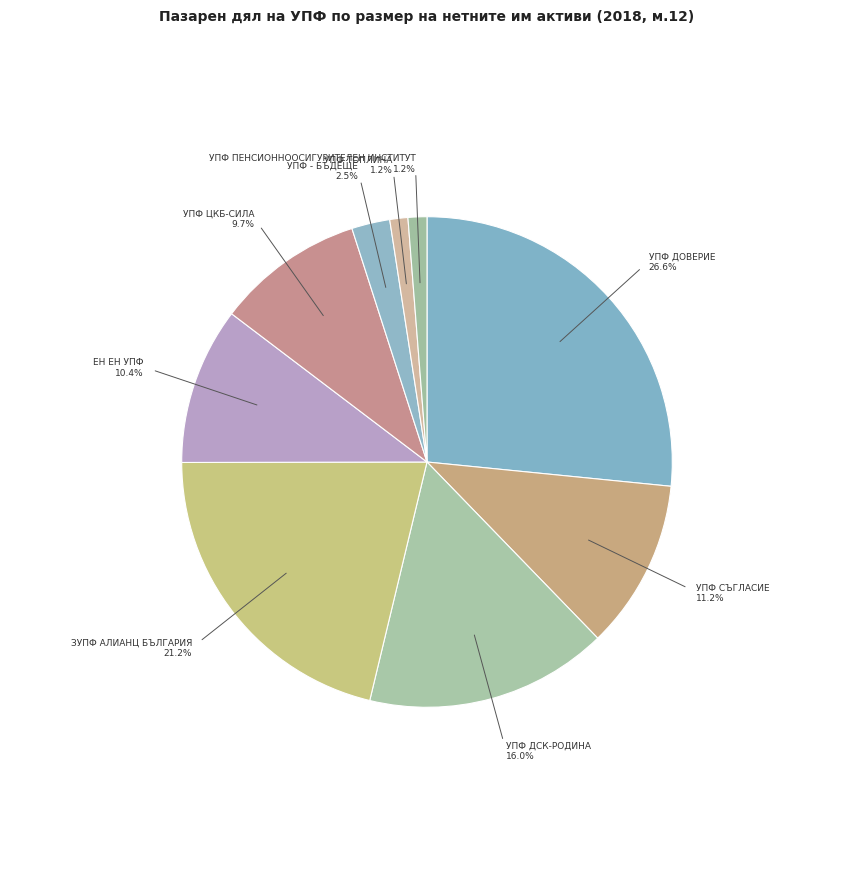

Is it true that УПФ ТОПЛИНА is 1% of the pie?

True